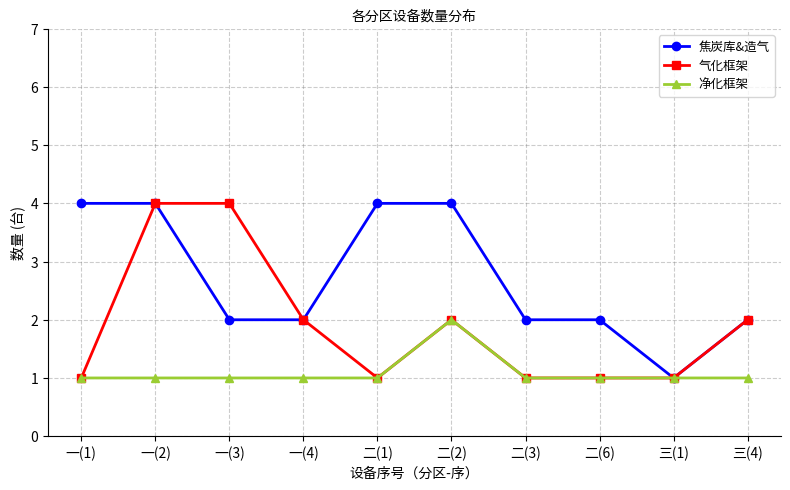

Which series changed the most between 二(3) and 三(1)?

焦炭库&造气